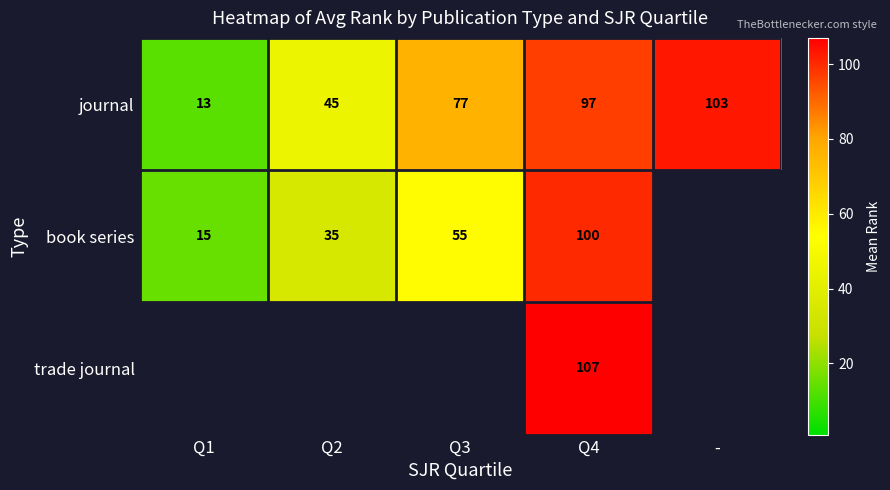

At which category does the chart reach its minimum across all series?

Q1